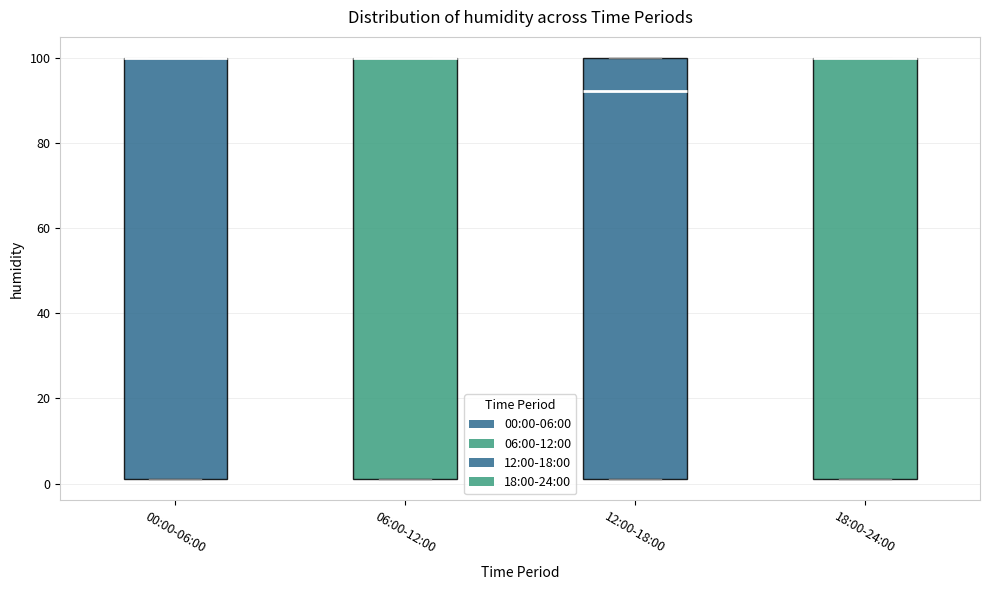

Where is the lower edge of the box for 00:00-06:00 on the y-axis? The values are not printed on the chart, so give them approximately, as read against the axis.

2